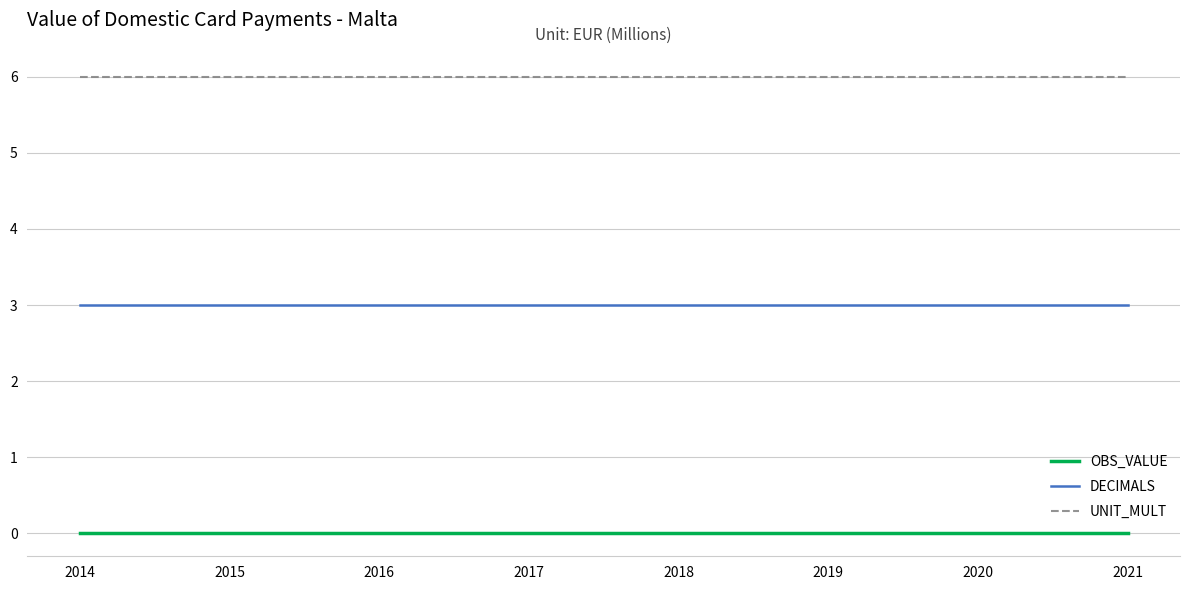

What is the difference between the highest and lowest values at 2017?

6